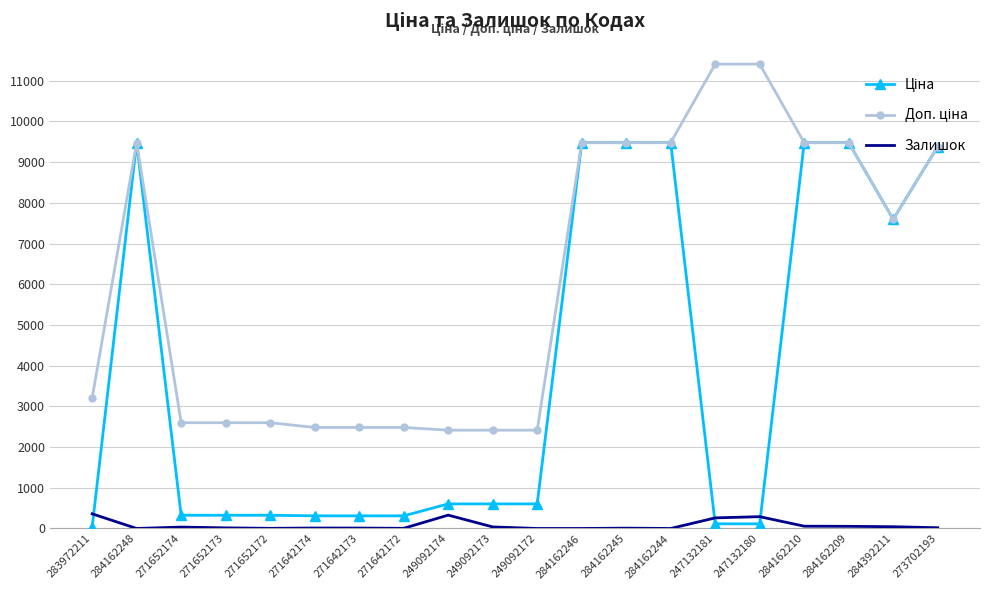

What is the total value across all series at 249092172?

3018.6